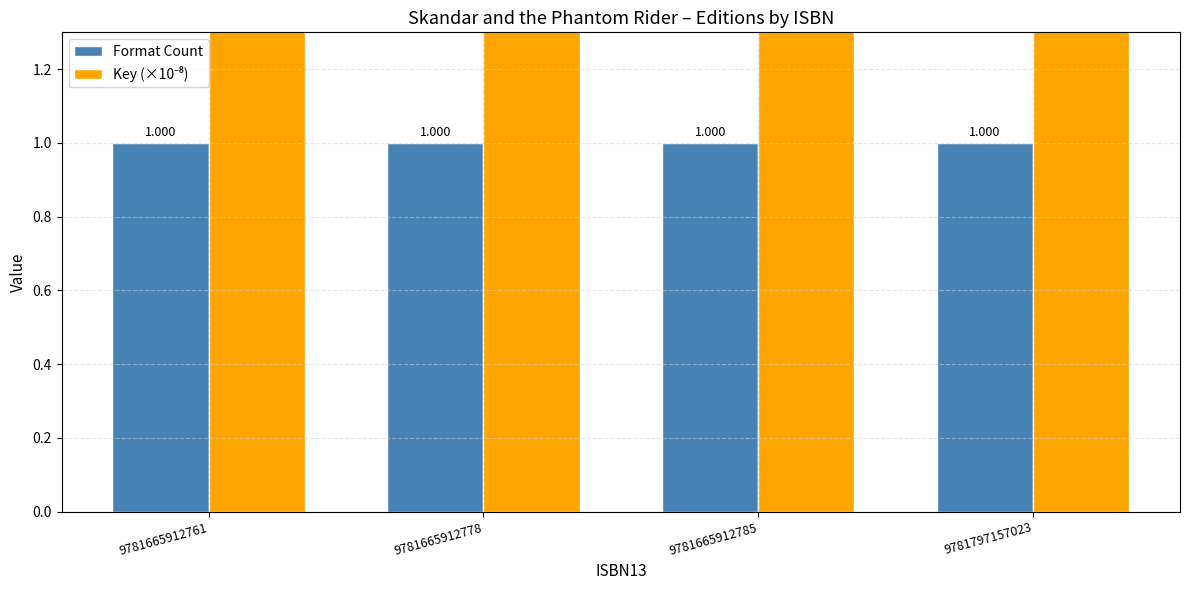

List the labels in order of Key (×10⁻⁸) value, largest first.

9781665912761, 9781665912778, 9781665912785, 9781797157023